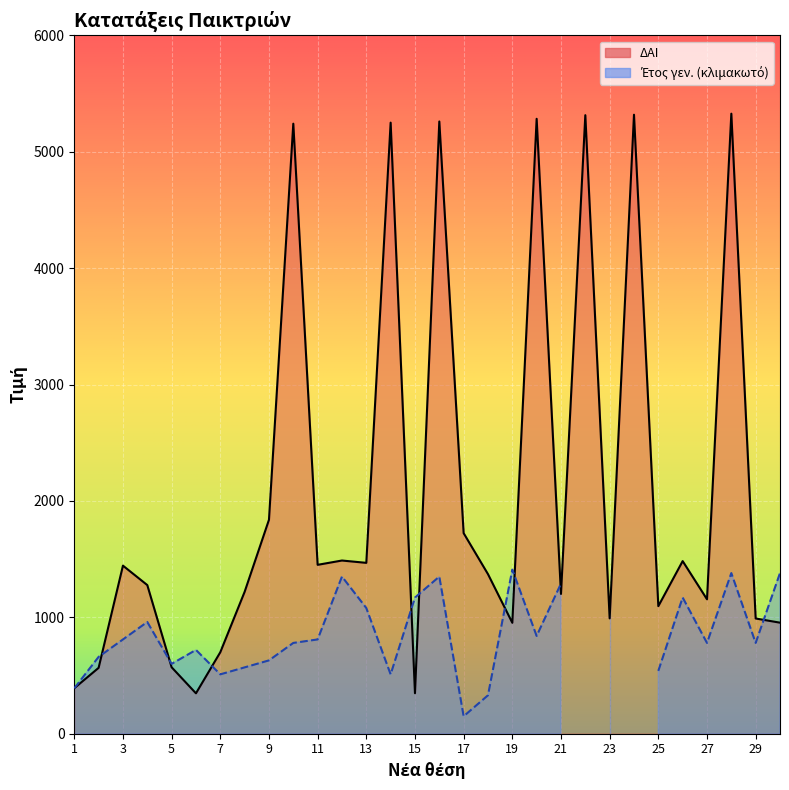

What is the minimum value shown in the chart?

347